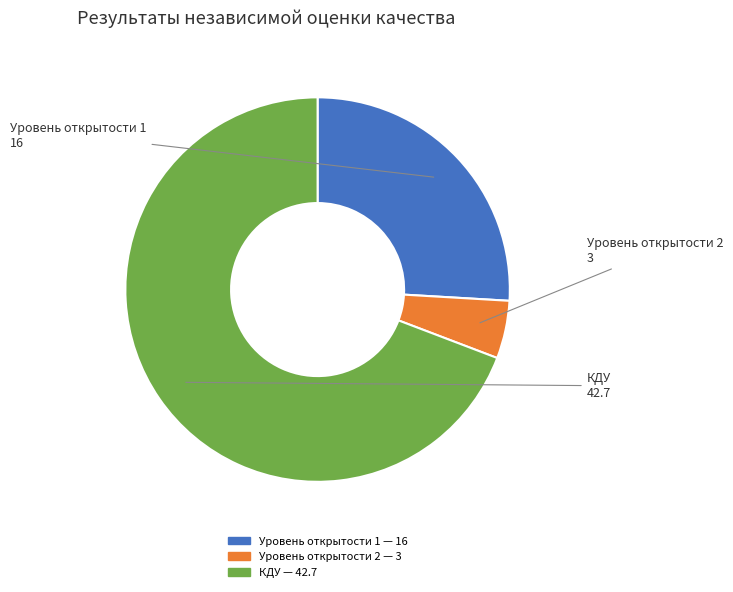

Which category has the smallest portion of the pie?

Уровень открытости 2